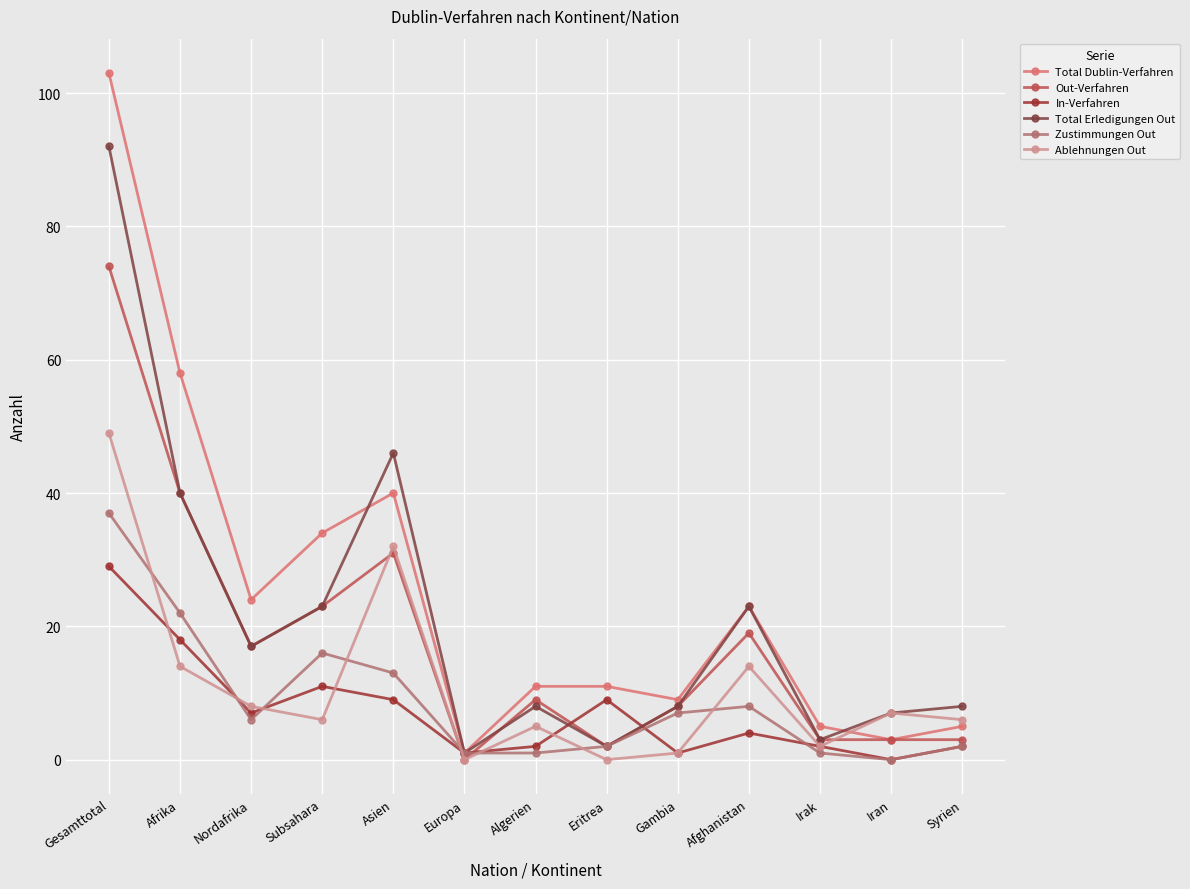

The In-Verfahren series shows 27 at Afrika. True or false?

False